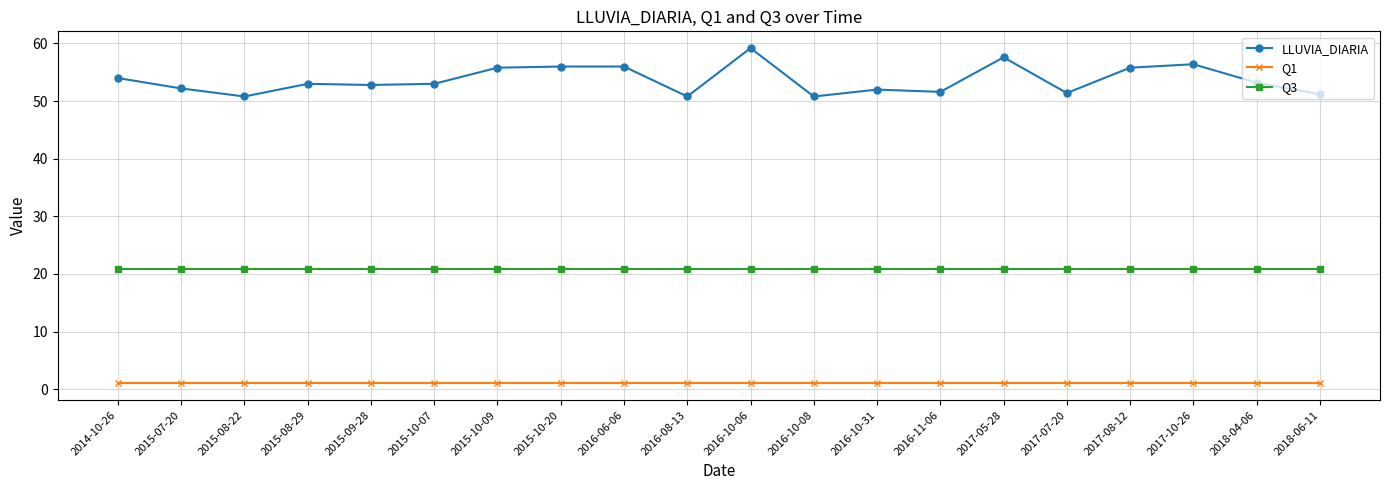

Does the chart display data point markers on the line(s)?

Yes